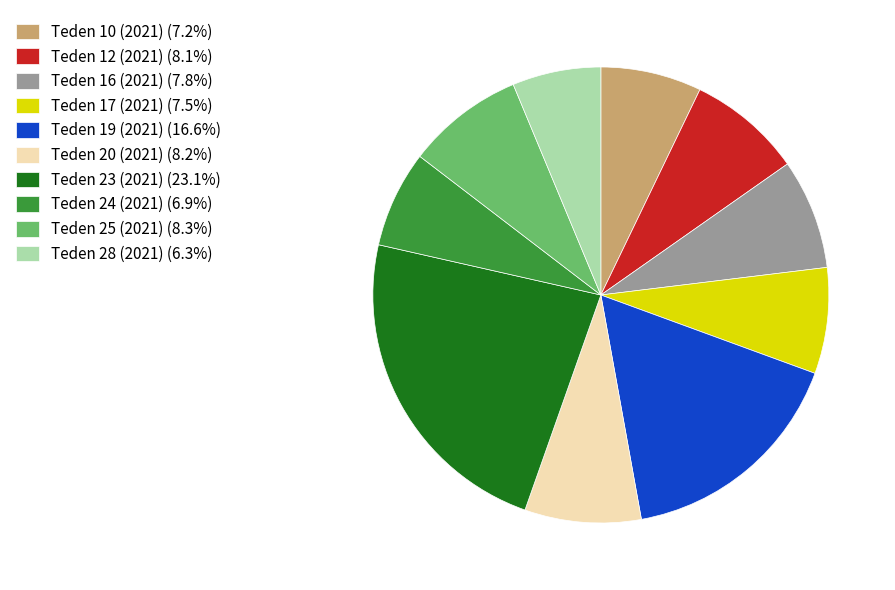

True or false: Teden 17 (2021) accounts for 1% of the total.

False